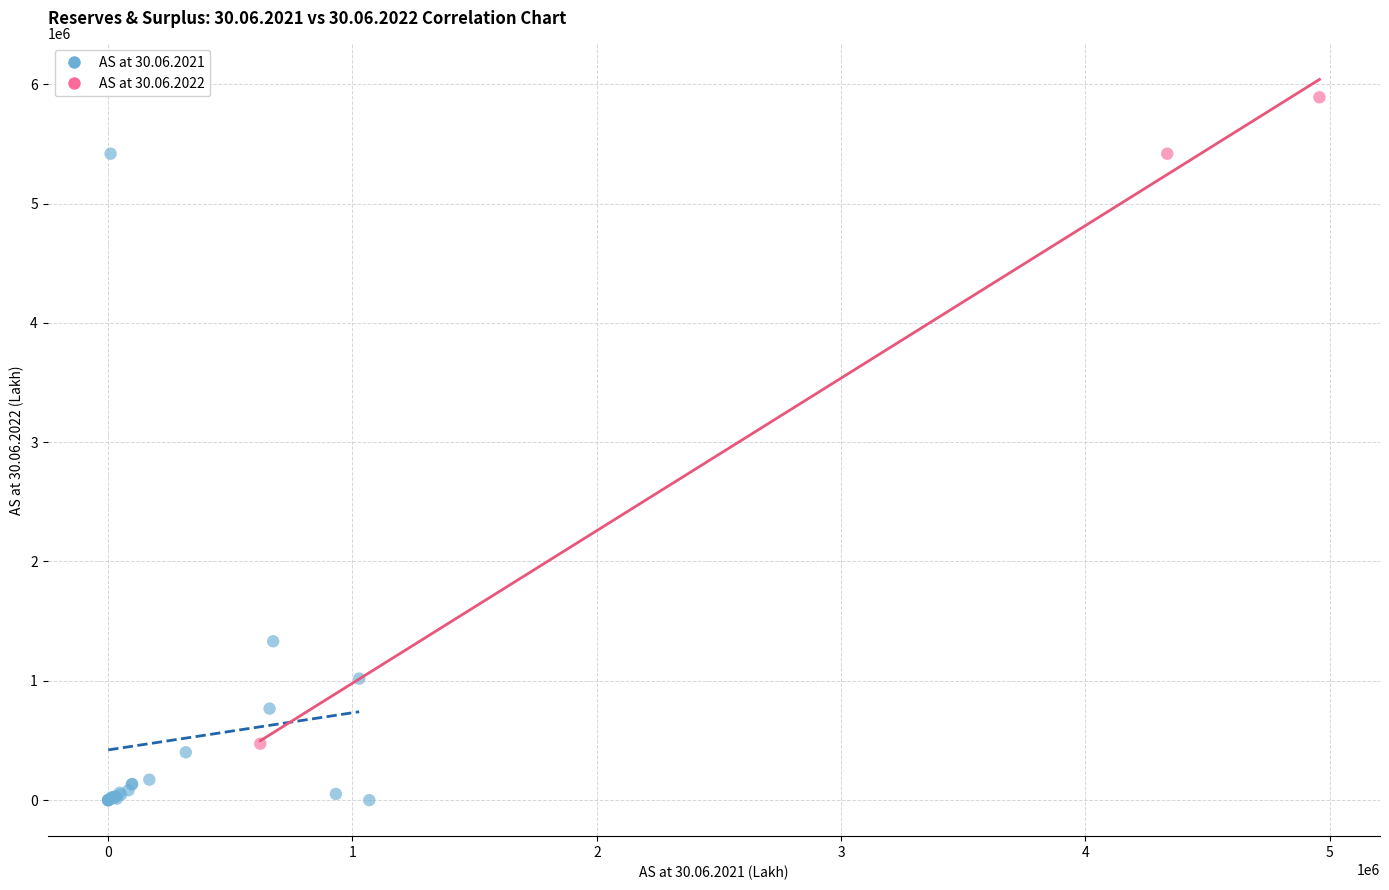

Which series contains the highest Y value?

AS at 30.06.2022